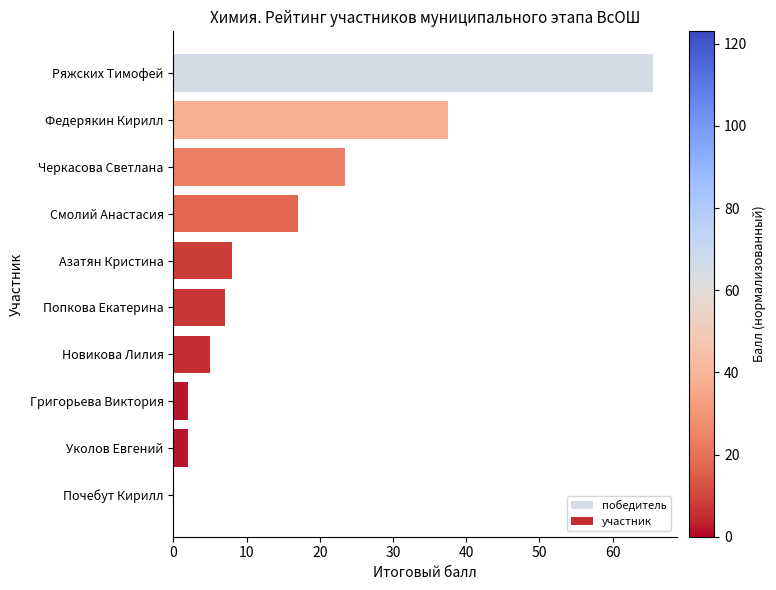

What is the sum of all values?

167.5